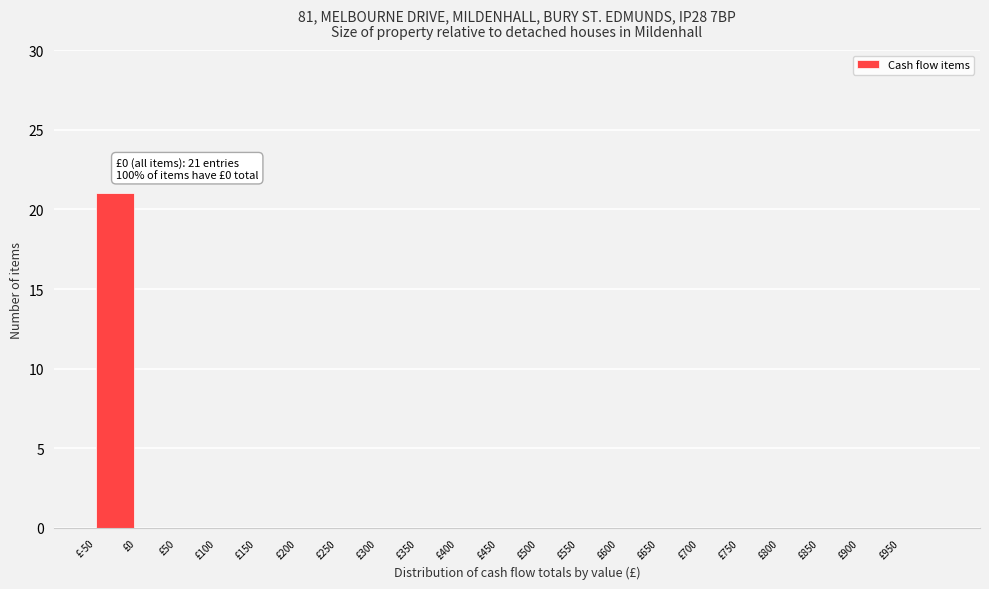

Reading right to left, extract all data points from this chart.

£950=0	£900=0	£850=0	£800=0	£750=0	£700=0	£650=0	£600=0	£550=0	£500=0	£450=0	£400=0	£350=0	£300=0	£250=0	£200=0	£150=0	£100=0	£50=0	£0=0	£-50=21